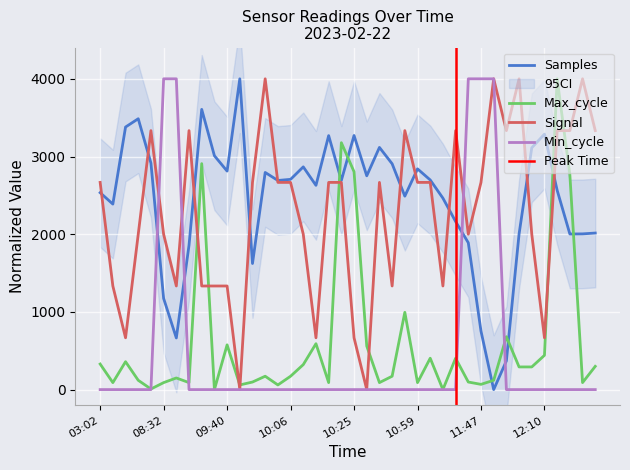

At which category does Samples reach its first local peak?

08:16